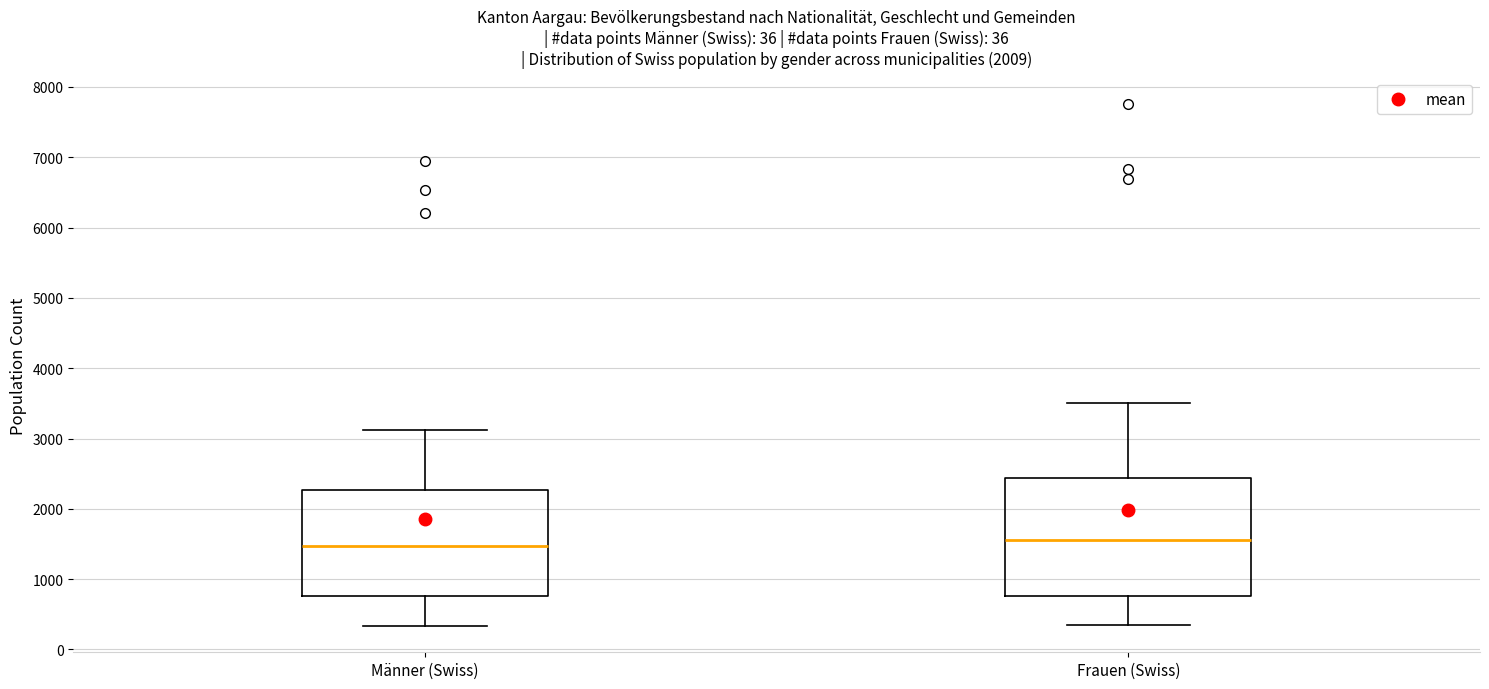

Reading left to right, transcribe this box plot: for each box, give where its median line is, the range the box spans, and where its two whiskers end, as read against the y-axis. The values are not printed on the chart, so give them approximately, as read against the axis.

Männer (Swiss): median 1500, box 800 to 2300, whiskers 300 to 3100
Frauen (Swiss): median 1600, box 800 to 2400, whiskers 300 to 3500